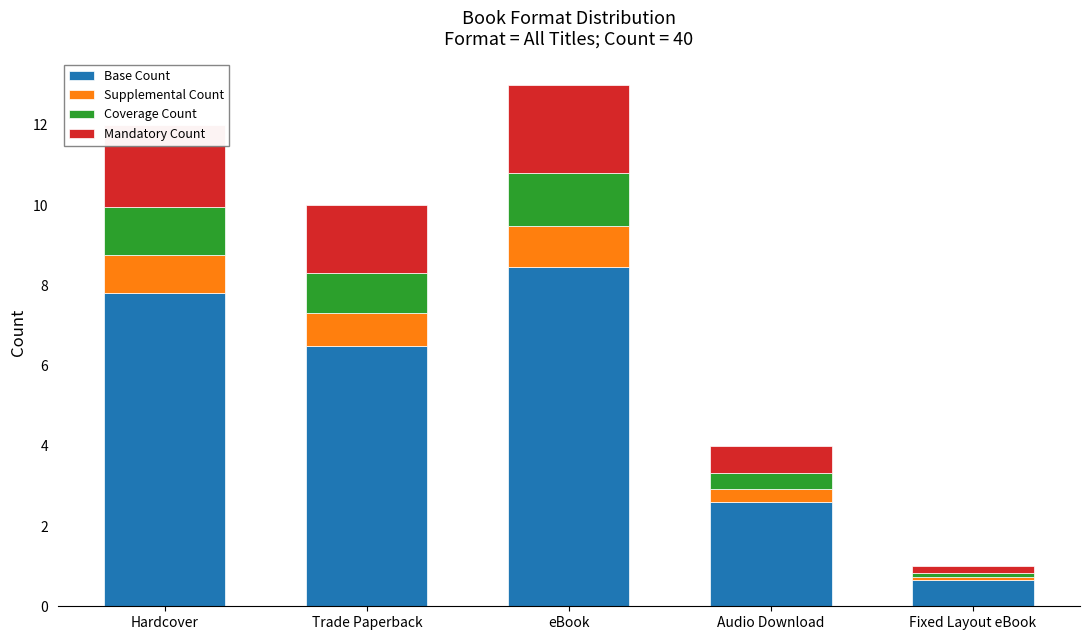

The Base Count series shows 3.5 at Trade Paperback. True or false?

False